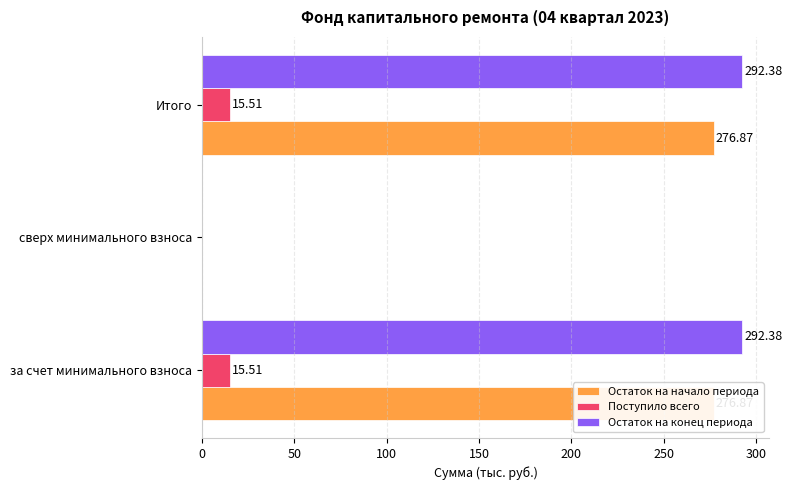

Between за счет минимального взноса and сверх минимального взноса, which series saw the biggest shift?

Остаток на конец периода